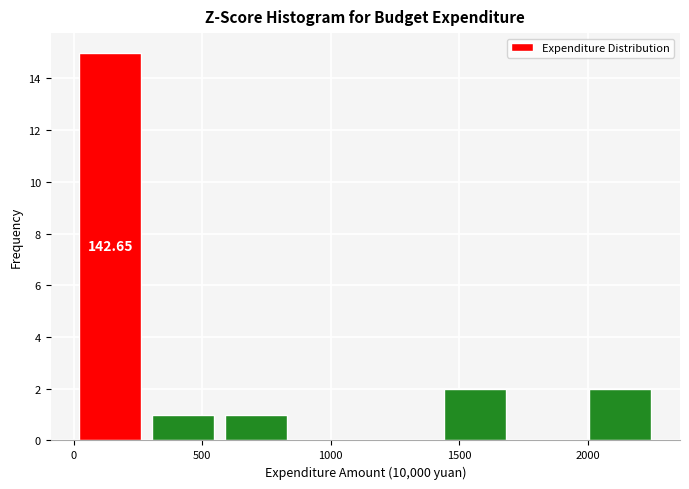

Which range on the x-axis has the tallest bar?

0 to 300